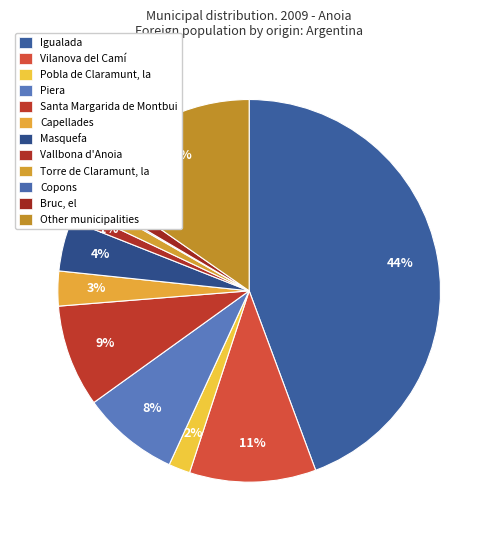

Which category has the biggest portion of the pie?

Igualada